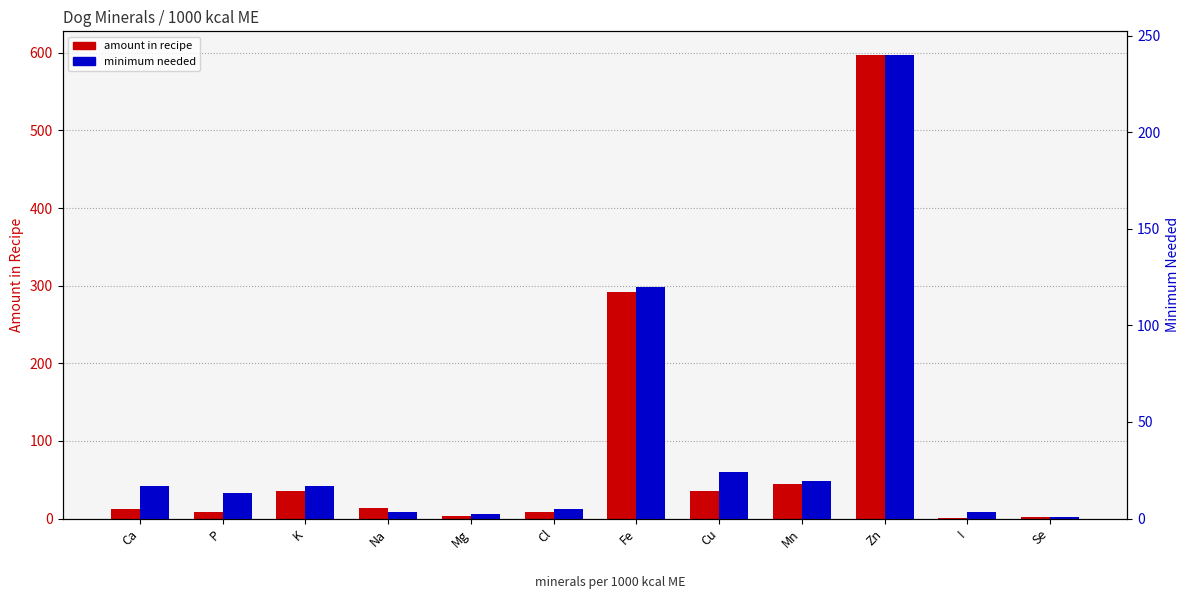

What is the highest value of the minimum needed series?

240.2